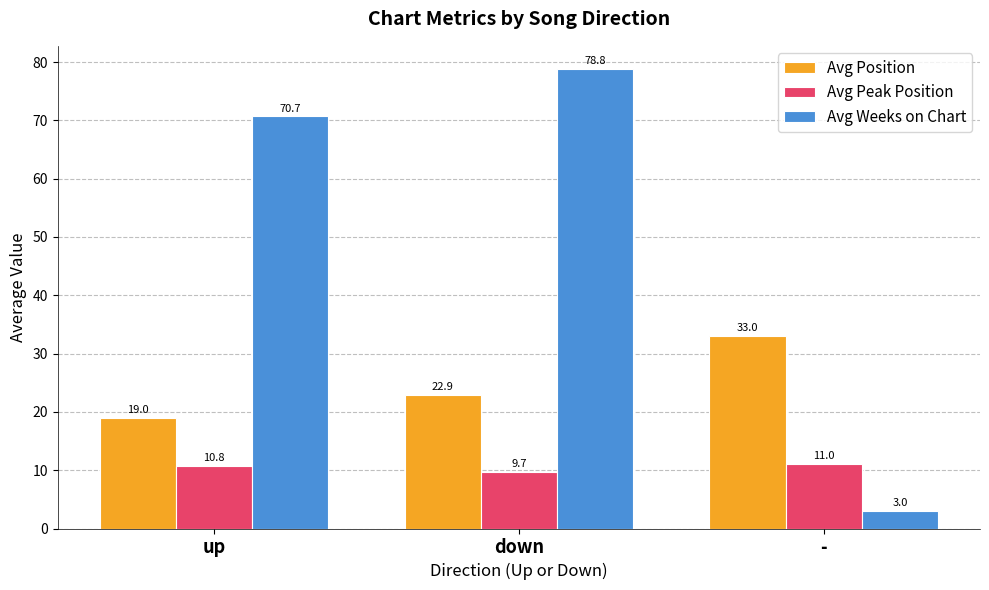

What is the difference between the Avg Position values at down and -?

10.1